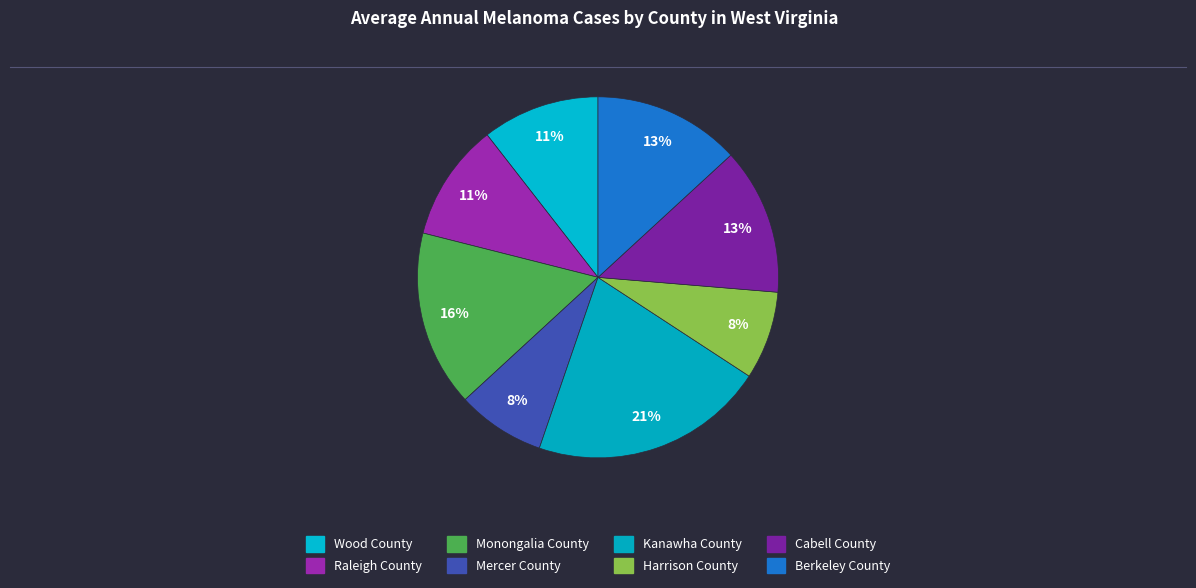

How many segments does this pie chart have?

8